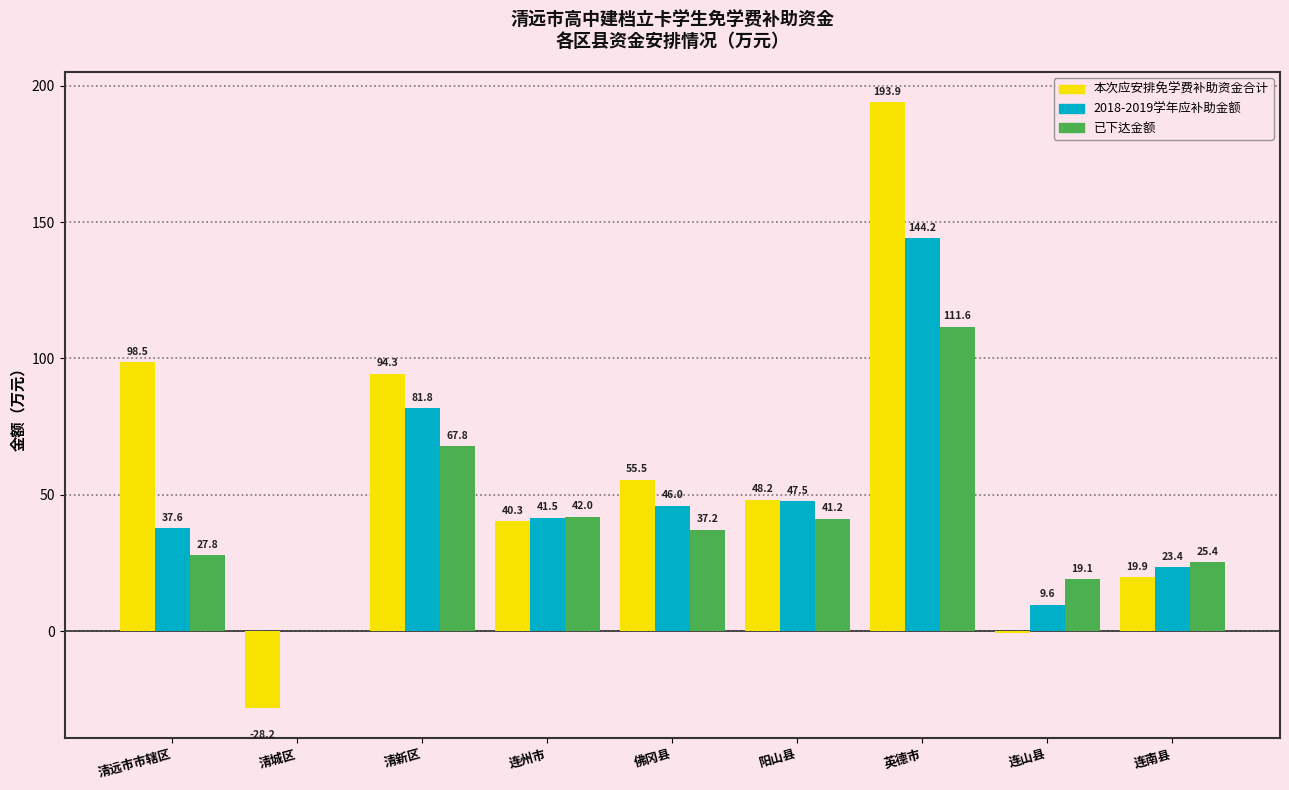

What is the sum of the 本次应安排免学费补助资金合计 values at 阳山县 and 佛冈县?

103.8